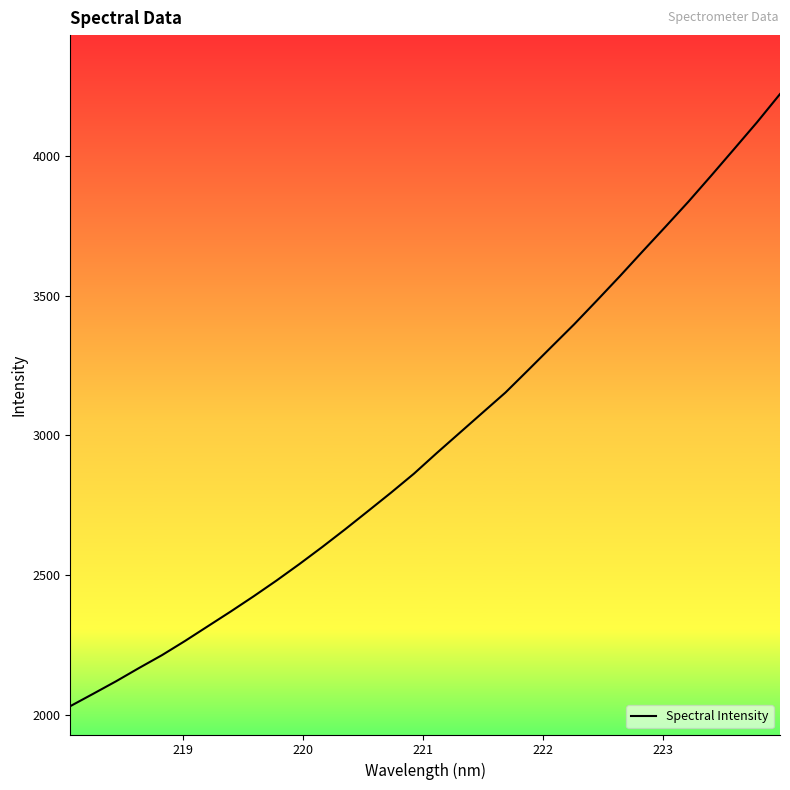

What is the difference between the maximum and second lowest values?

2148.0